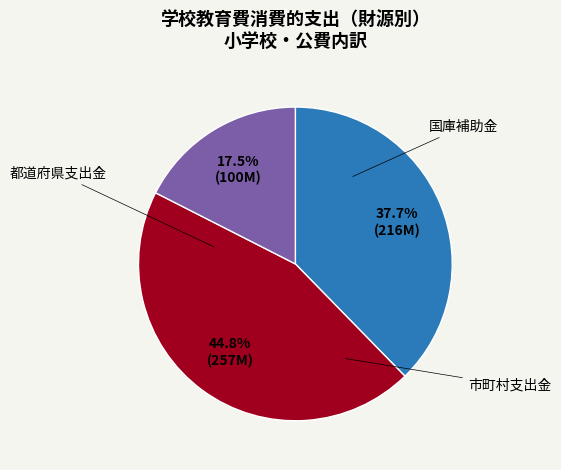

Is there a majority slice in this chart?

No